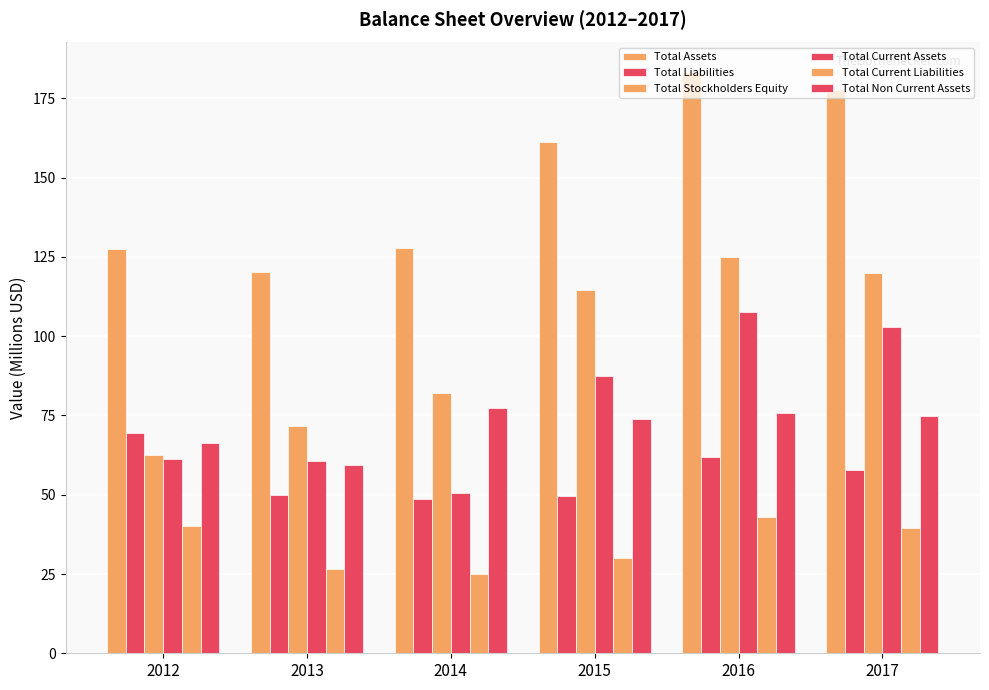

What is the approximate value of Total Liabilities at 2015?

49.7